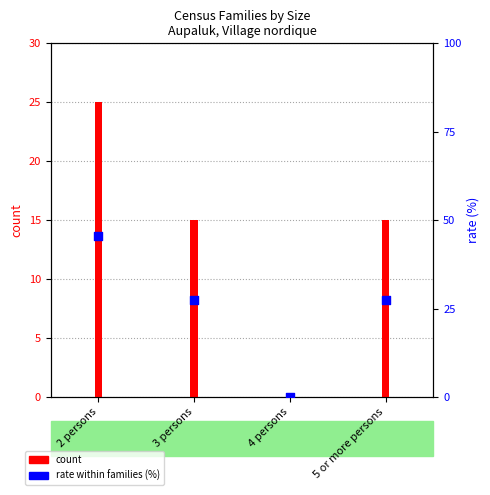

Which has a higher value, 5 or more persons or 4 persons?

5 or more persons